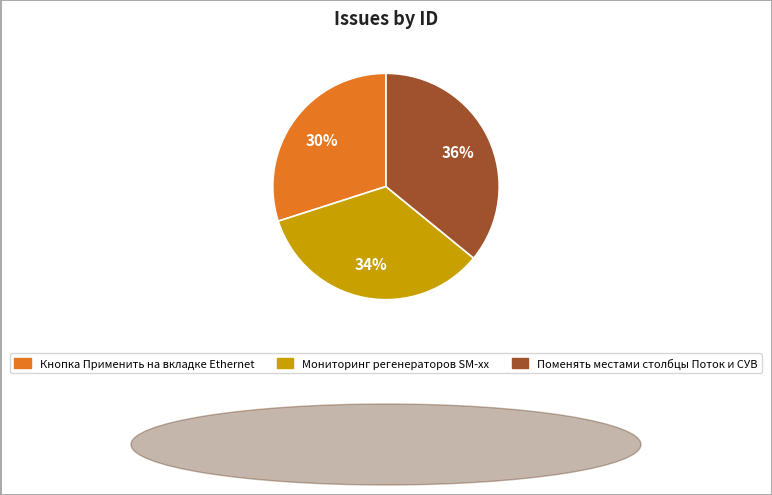

Between Мониторинг регенераторов SM-xx and Кнопка Применить на вкладке Ethernet, which is larger?

Мониторинг регенераторов SM-xx